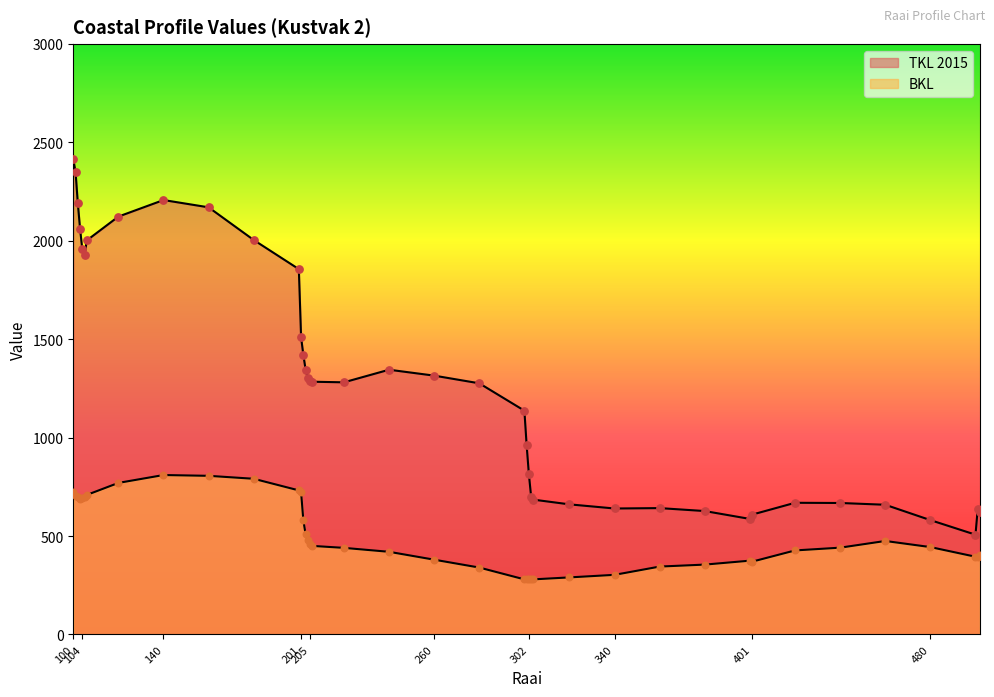

At how many categories does at least one series exceed 2125?

5